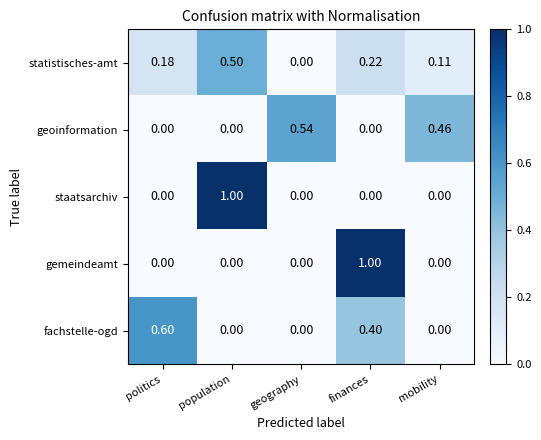

Between politics and mobility, which series saw the biggest shift?

fachstelle-ogd